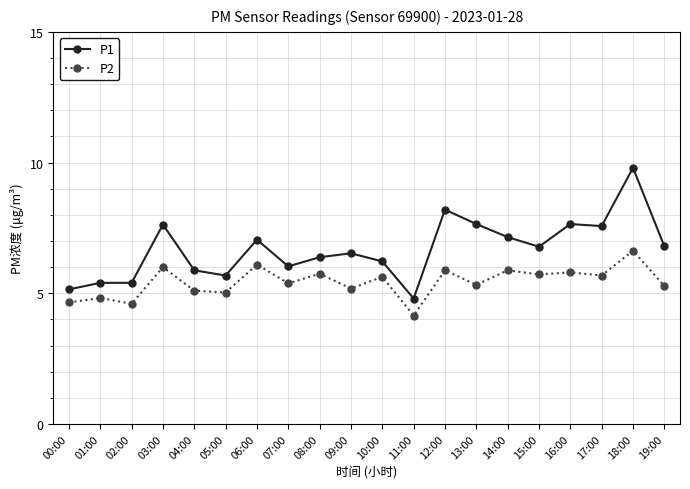

True or false: P2 and P1 cross at least once.

False